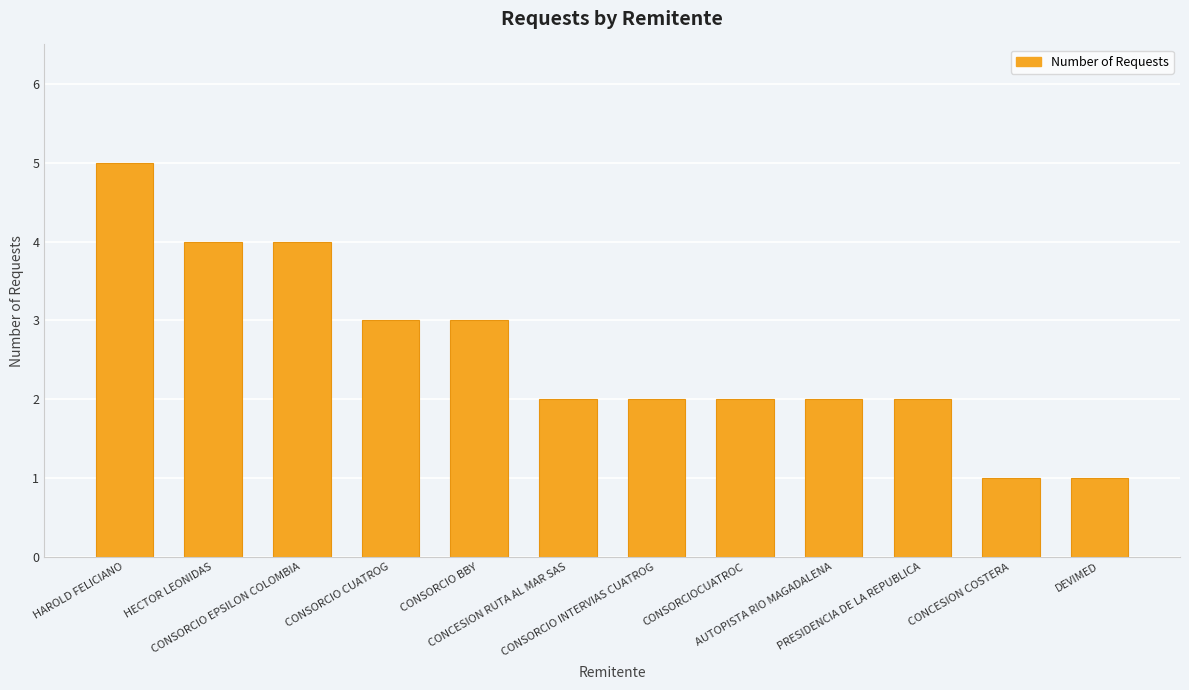

What value does the data have at CONSORCIO INTERVIAS CUATROG?

2